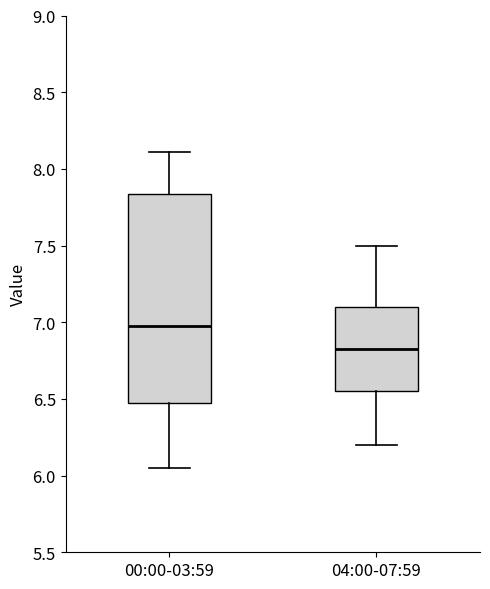

Comparing the boxes themselves (not the whiskers), which one is the tallest?

00:00-03:59